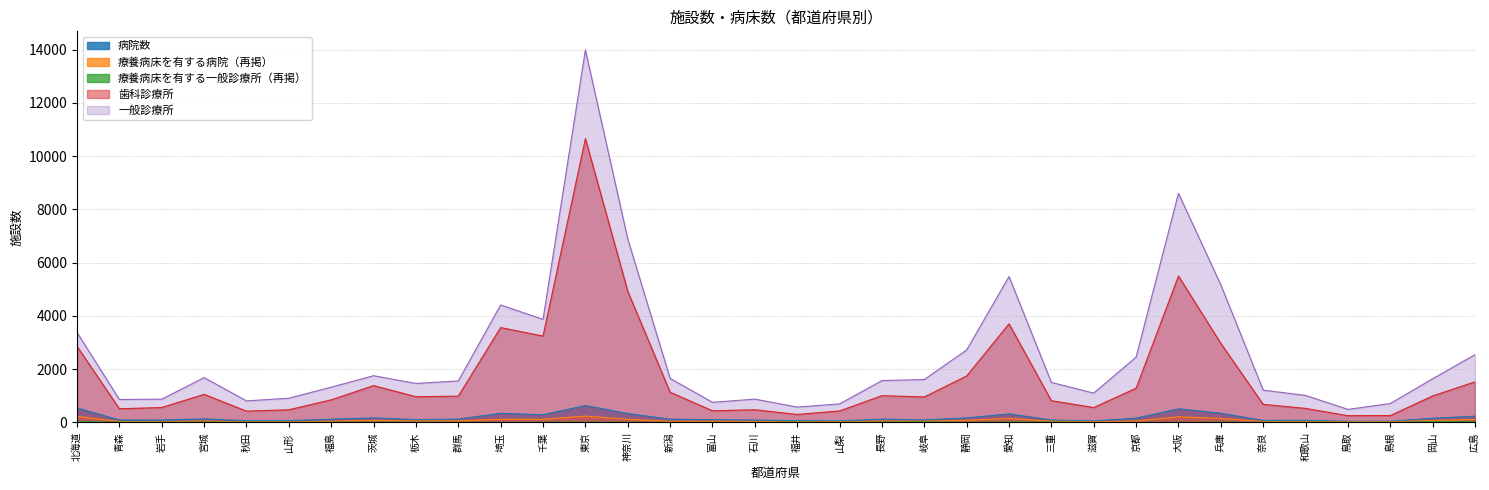

What is the highest value of the 療養病床を有する病院（再掲） series?

240